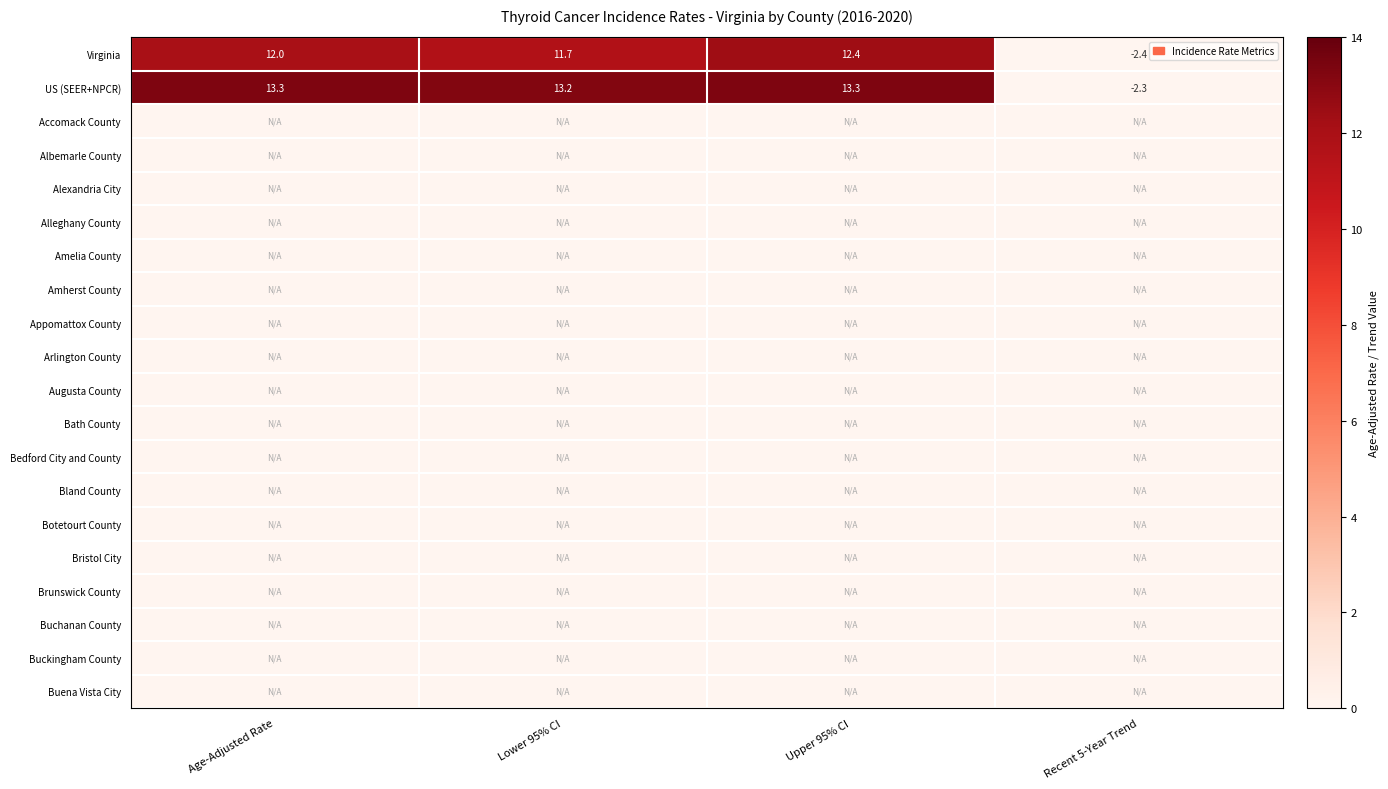

What is the highest value of the US (SEER+NPCR) series?

13.3